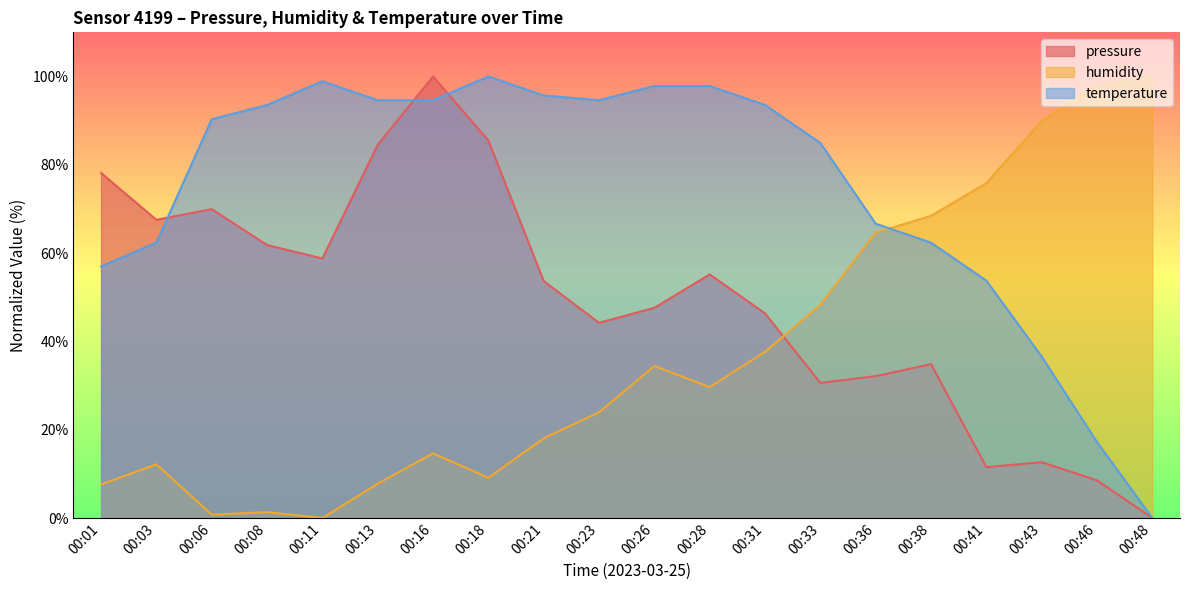

How many lines are shown in the chart?

3